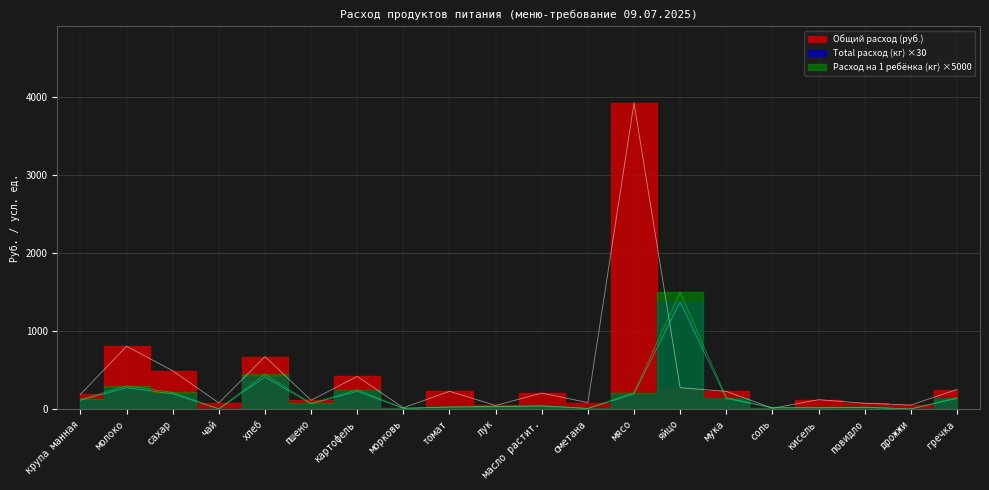

What is the maximum value shown in the chart?

3929.0